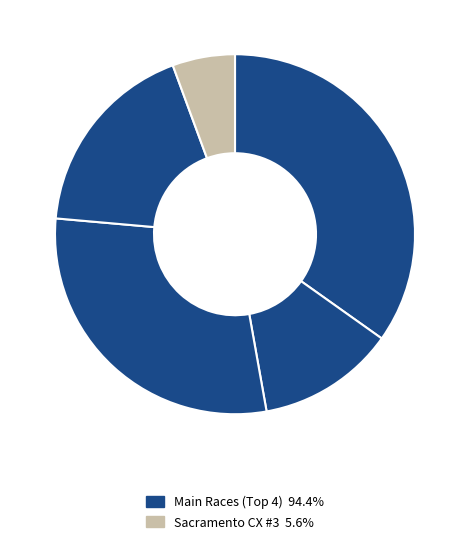

Which slice is the smallest?

Sacramento CX #3